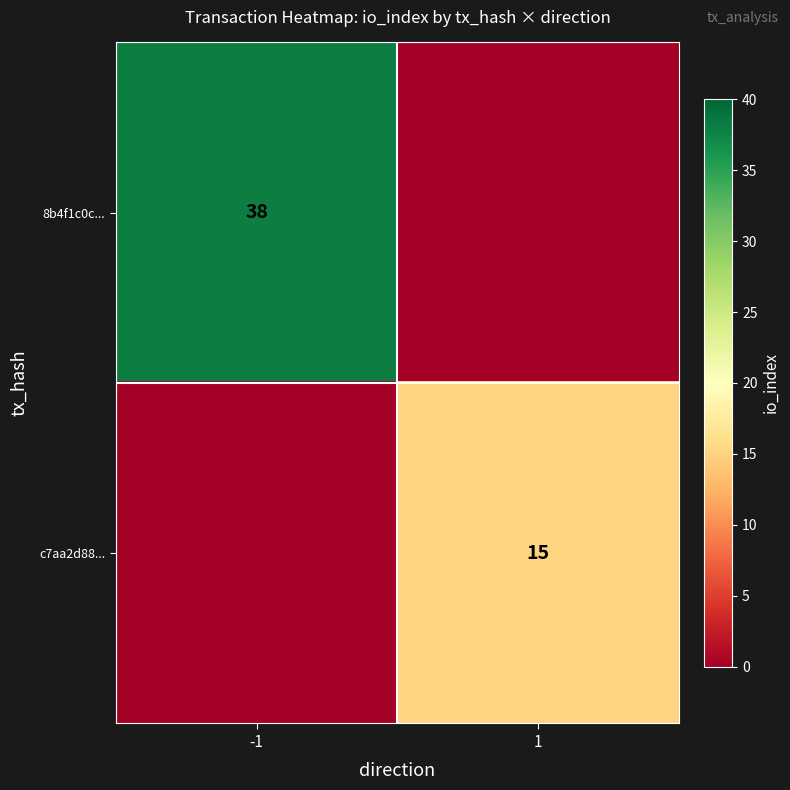

True or false: c7aa2d88... has a value of 15 at 1.

True